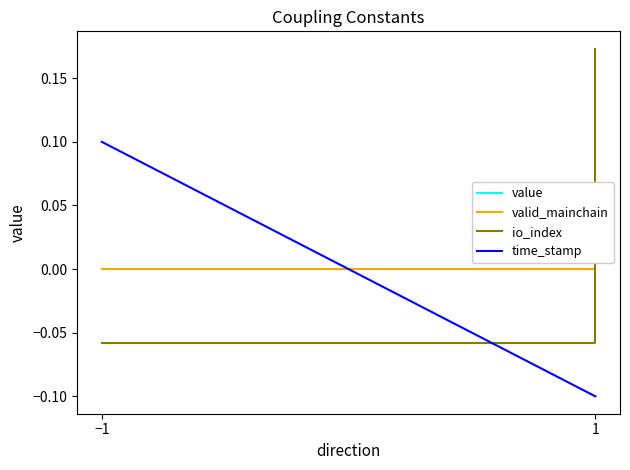

True or false: value has more than 1 interior local peaks.

False